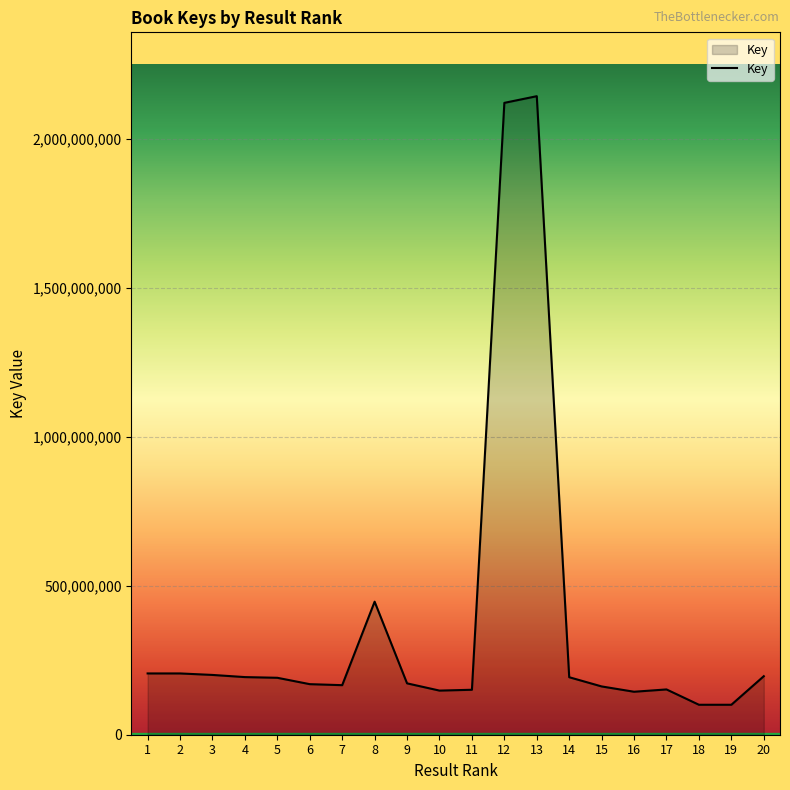

What is the change in value from 6 to 8?

+276677717